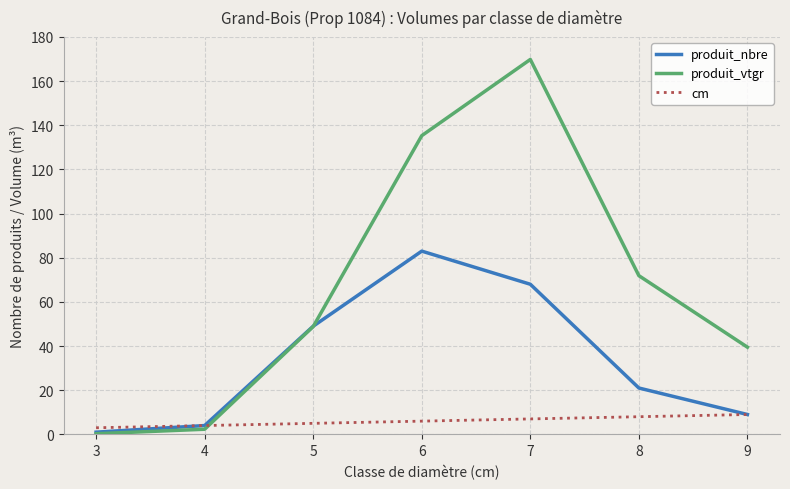

Is it true that produit_nbre equals 27.2 at 7?

False